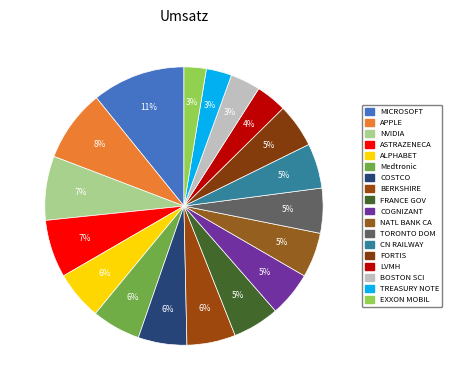

Which category has the biggest portion of the pie?

MICROSOFT CORP